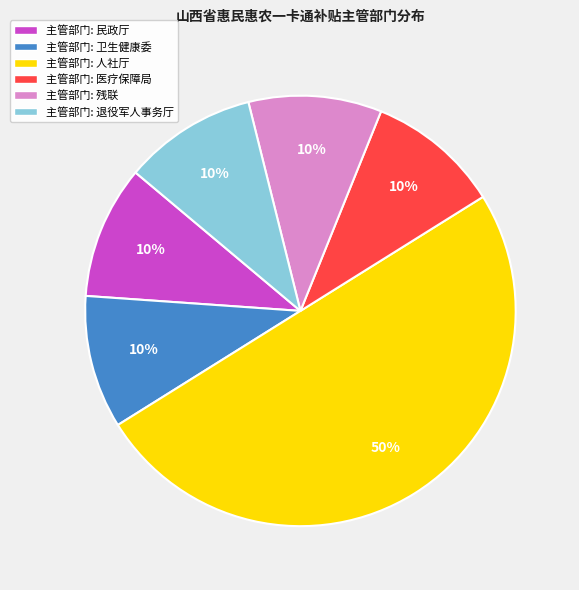

To the nearest percent, what is the difference between the largest and smallest slice percentages?

40%